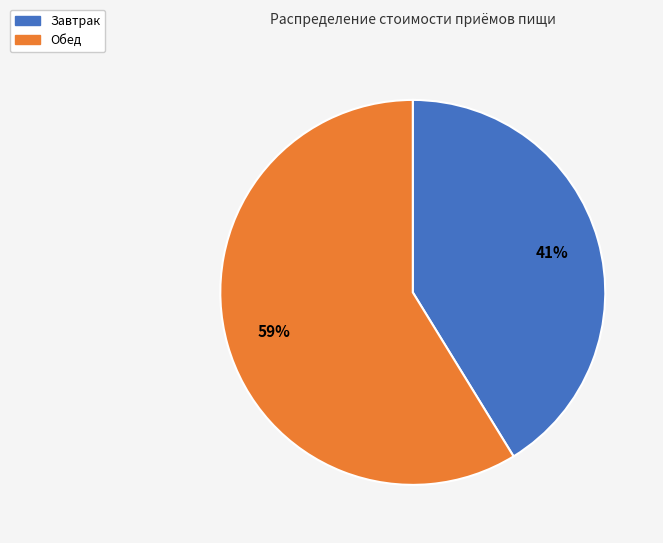

Is there any slice that represents more than half of the pie?

Yes